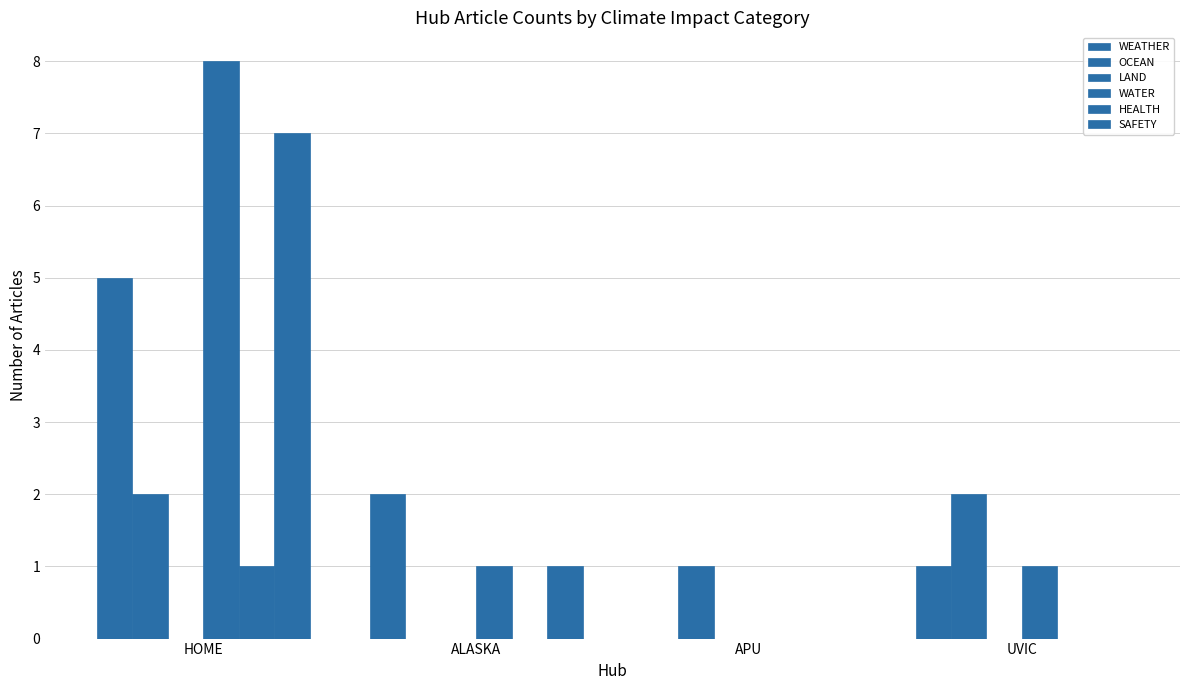

Are the bars horizontal?

No